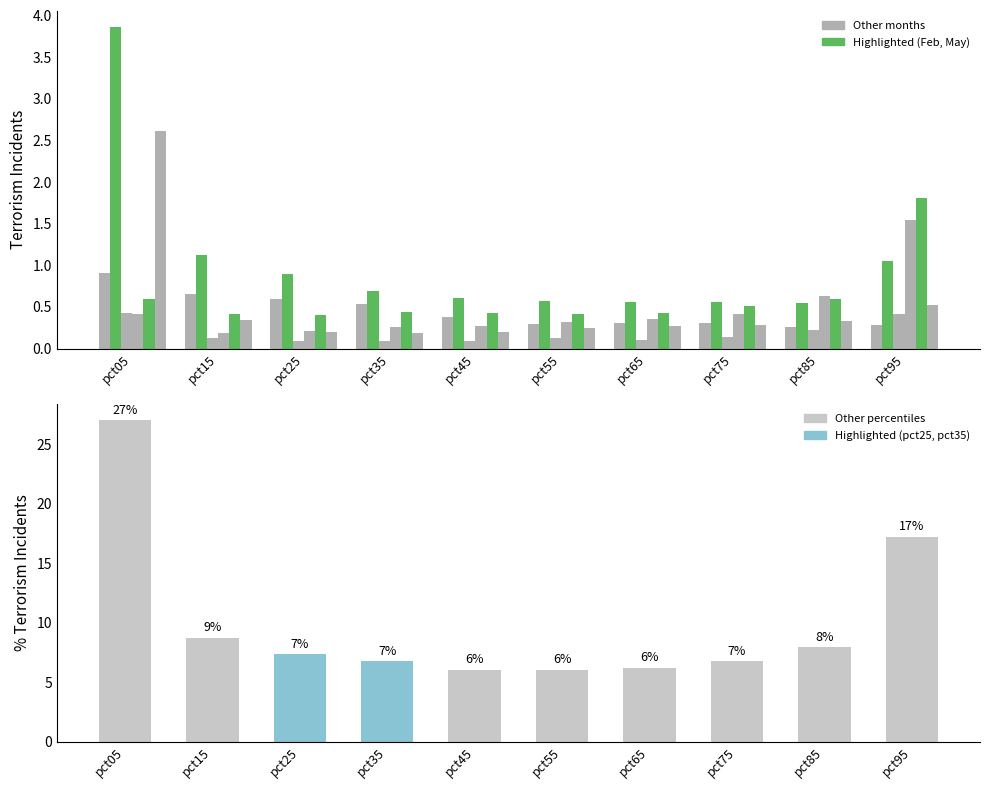

Count the May values in the range 0 to 1.

9